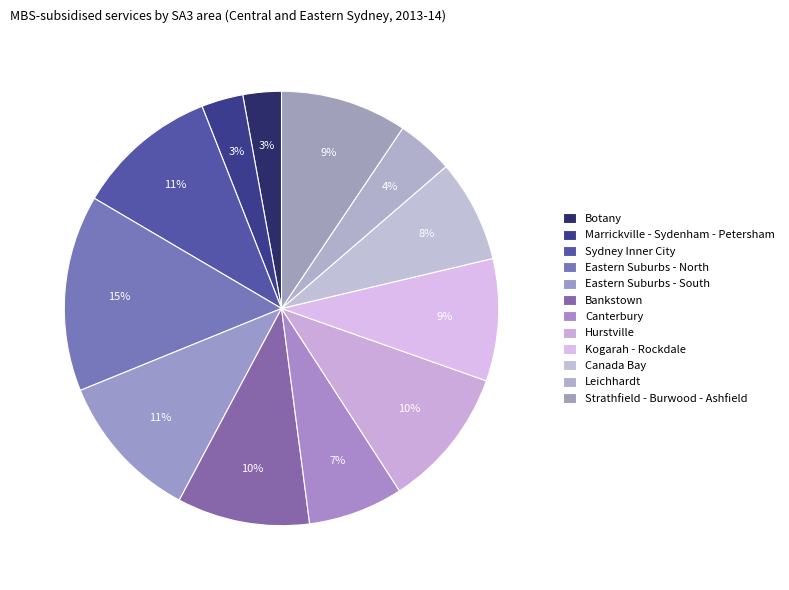

Between Marrickville - Sydenham - Petersham and Sydney Inner City, which is larger?

Sydney Inner City